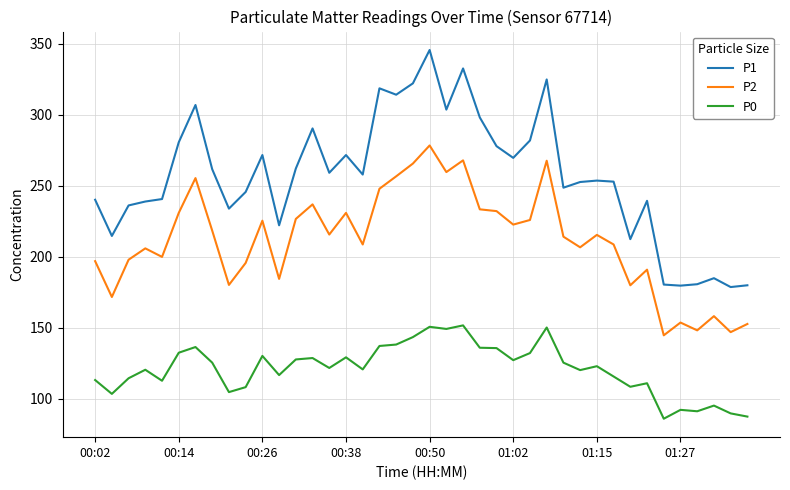

Which series has the widest spread of values?

P1